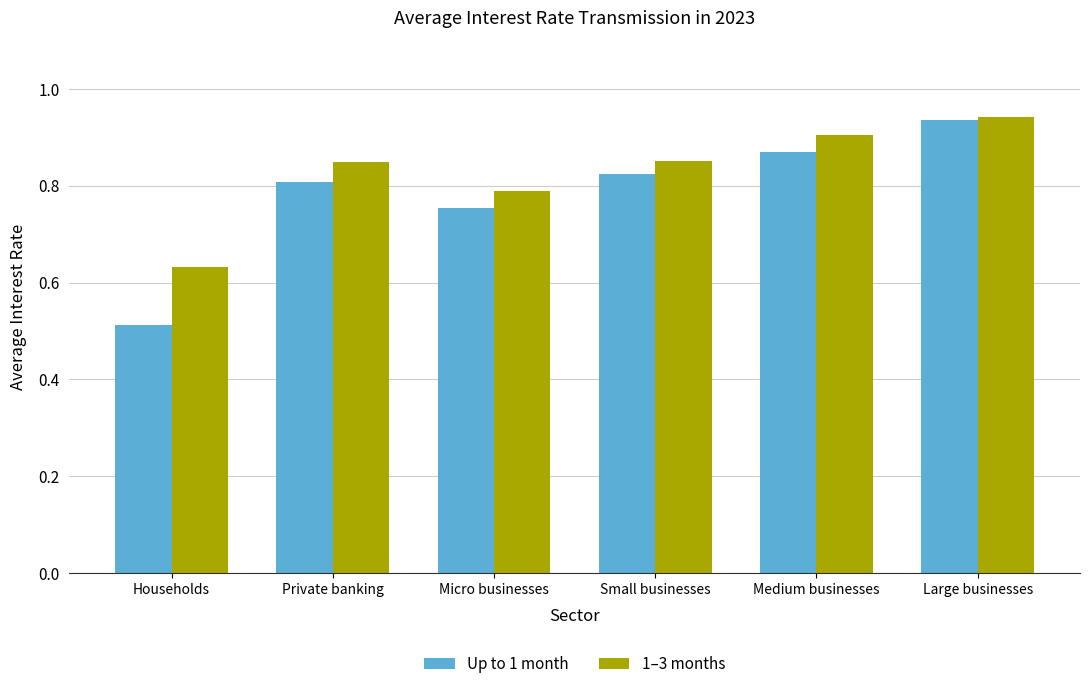

How many bars are there in total?

12